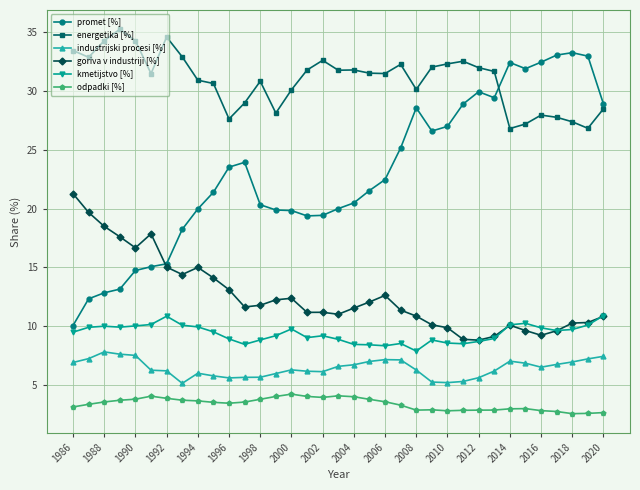

True or false: industrijski procesi [%] and promet [%] cross at least once.

False